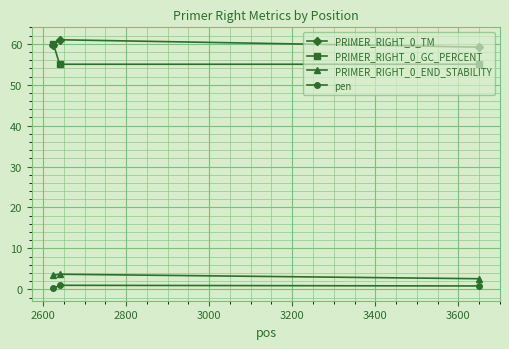

How many values in the PRIMER_RIGHT_0_END_STABILITY series exceed 3?

2